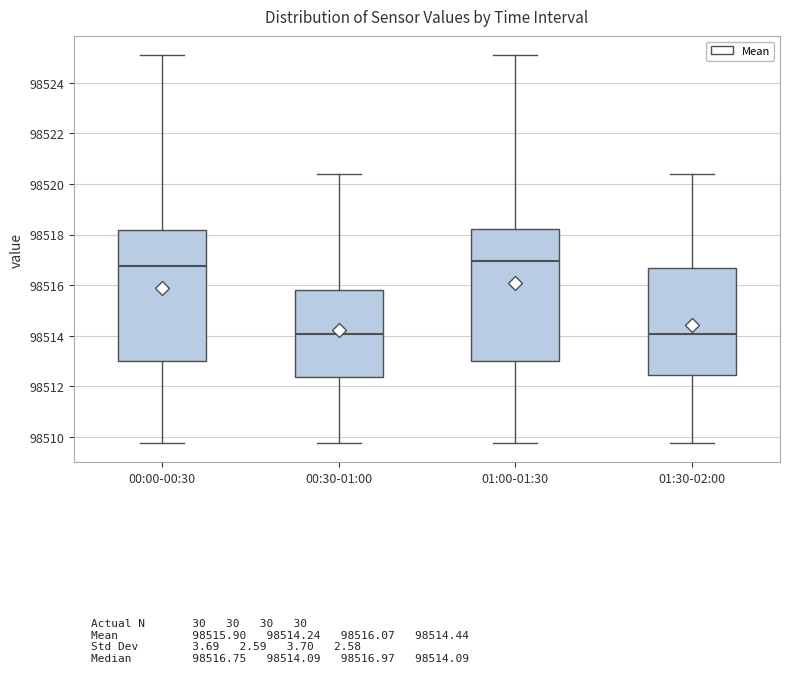

Where does the median line of the box for 00:00-00:30 sit on the y-axis? The values are not printed on the chart, so give them approximately, as read against the axis.

98516.8